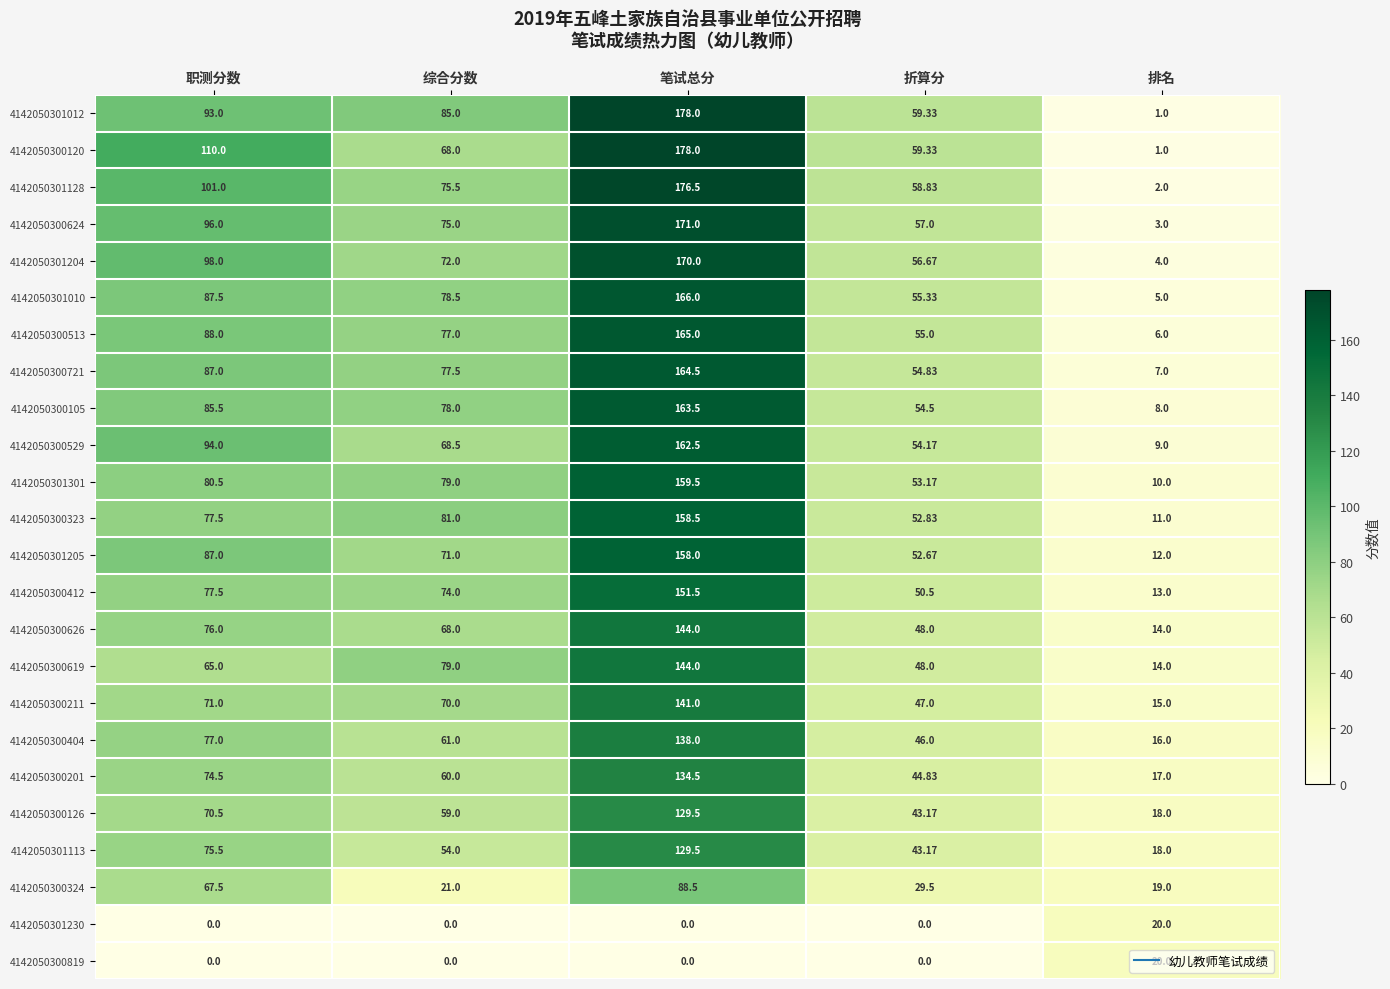

Rank the categories by 4142050300624 value from highest to lowest.

笔试总分, 职测分数, 综合分数, 折算分, 排名